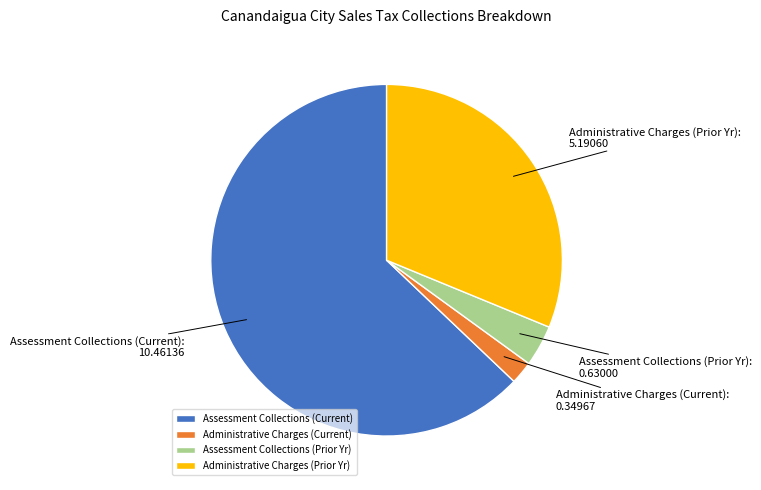

Which has a higher value, Assessment Collections (Prior Yr) or Assessment Collections (Current)?

Assessment Collections (Current)